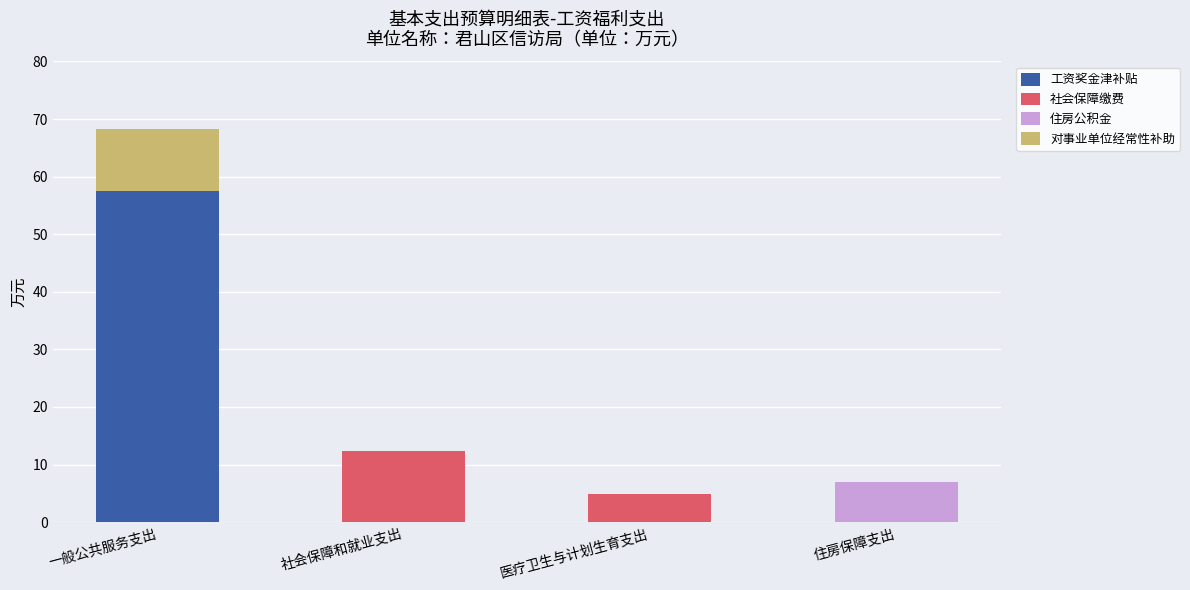

What is the maximum value for 工资奖金津补贴?

57.6